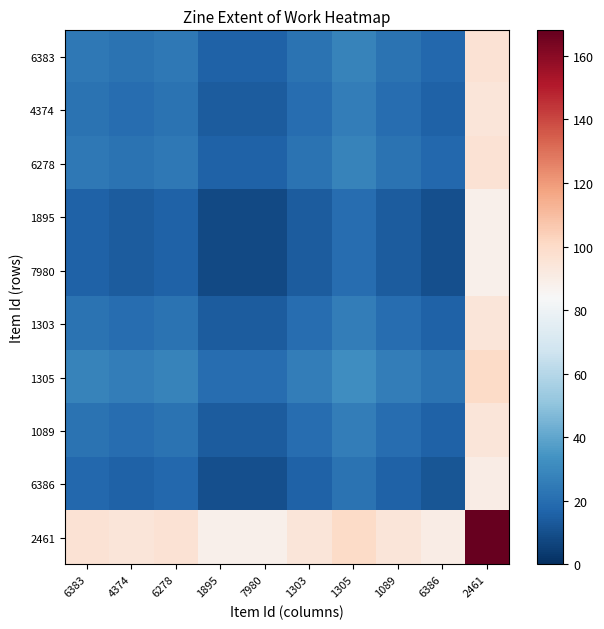

Rank the series by their maximum value, from lowest to highest.

1895, 7980, 6386, 4374, 1303, 1089, 6383, 6278, 1305, 2461